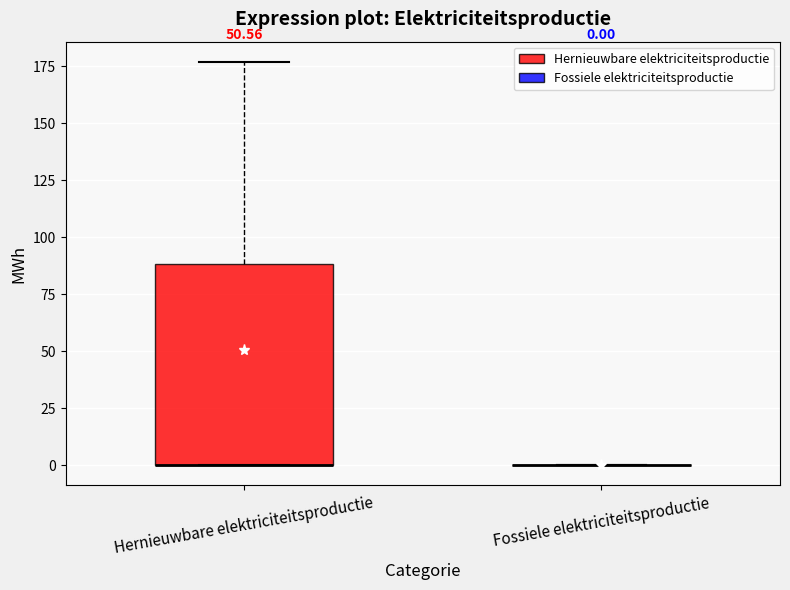

Which box is the tallest, from its lower edge to its upper edge?

Hernieuwbare elektriciteitsproductie